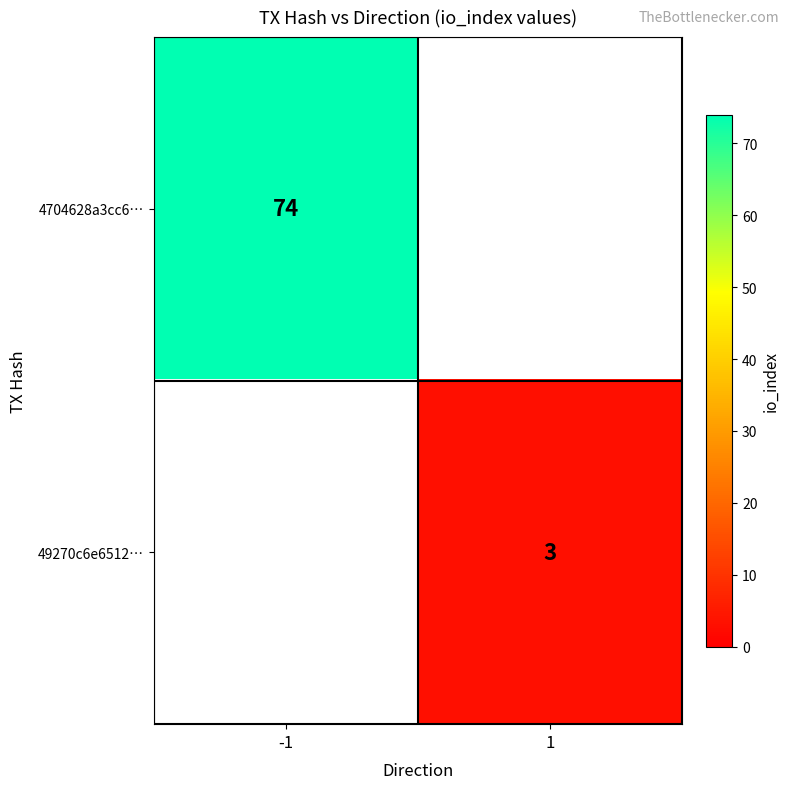

True or false: 4704628a3cc6… has a value of 36 at -1.

False